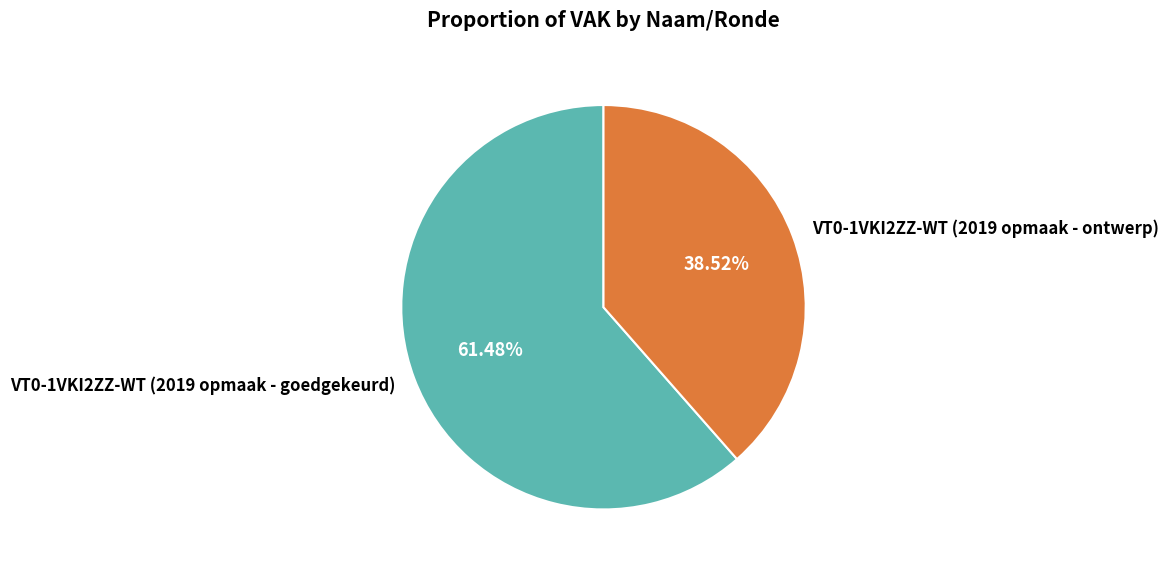

Count the number of slices in the pie.

2